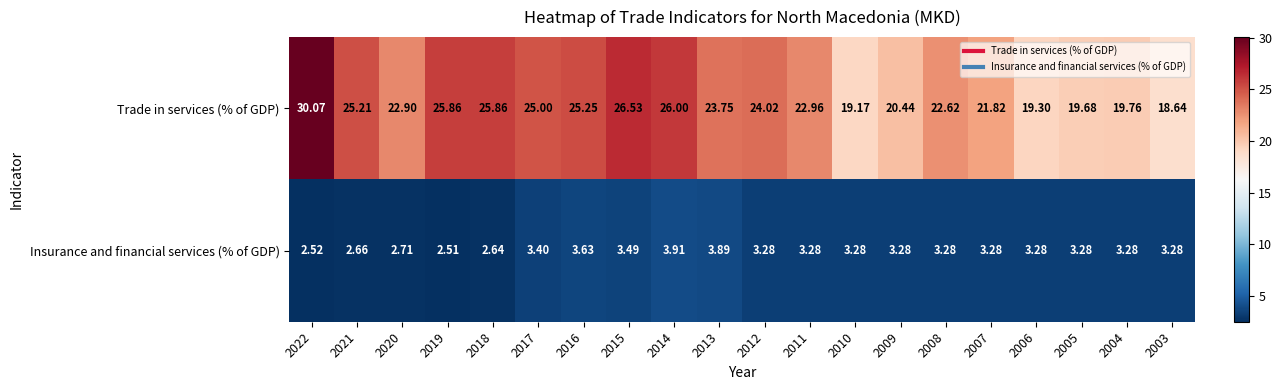

Rank the series at 2014 from lowest to highest value.

Insurance and financial services (% of GDP), Trade in services (% of GDP)